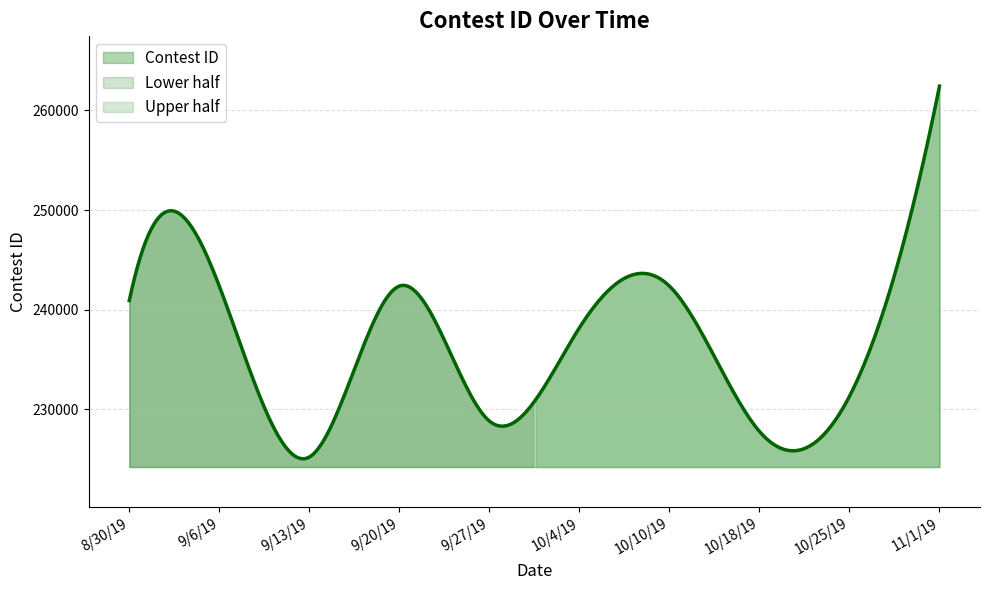

The value at 10/10/19 is 317568. True or false?

False